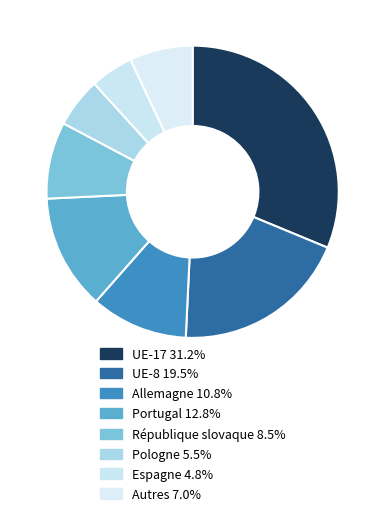

How many segments does this pie chart have?

8